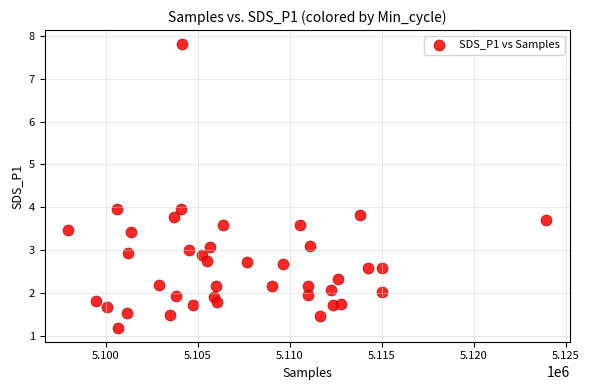

What is the range of X values (max minus min)?

25984.0